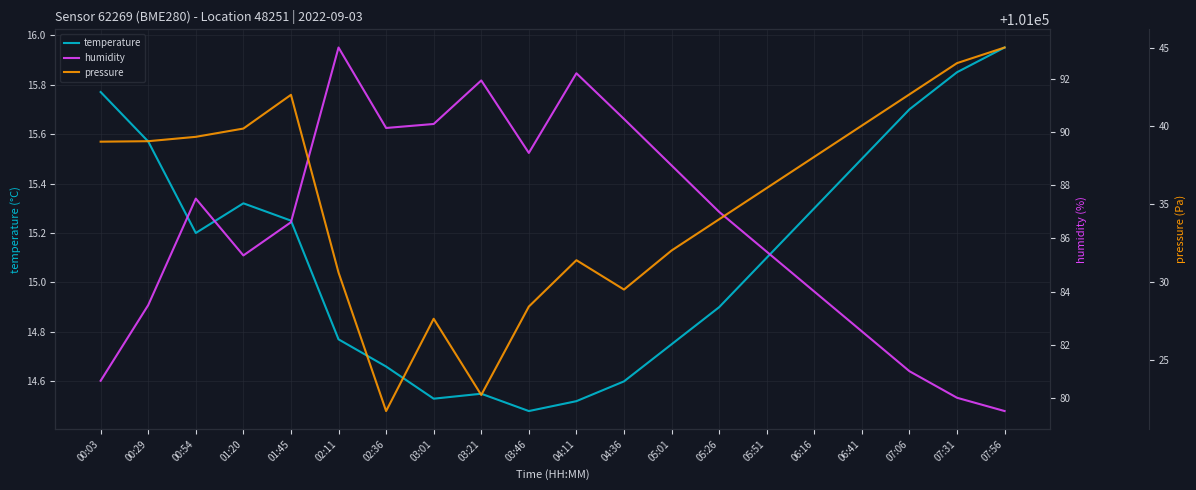

True or false: temperature has a value of 15.6 at 00:29.

True